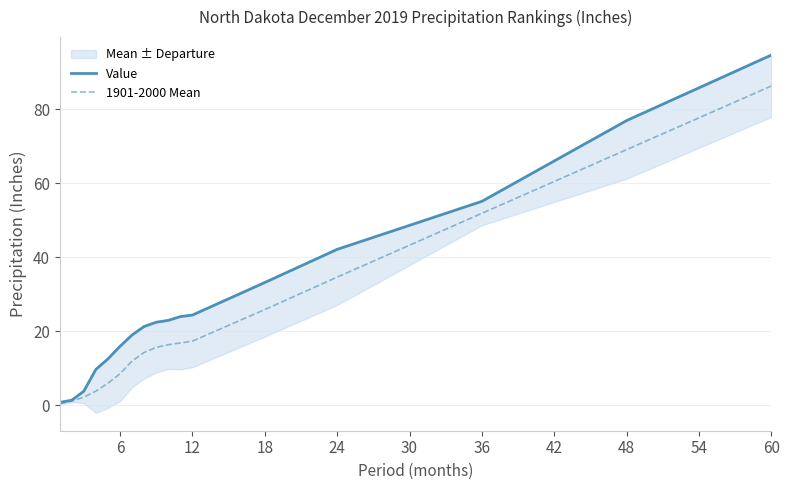

The 1901-2000 Mean series shows 5.0 at 6. True or false?

False